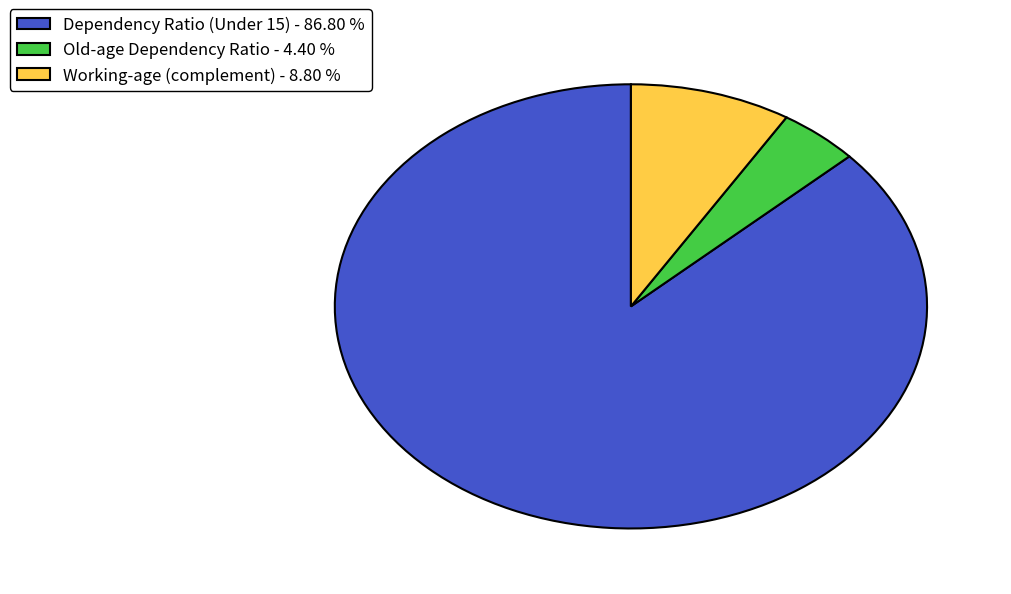

Is the sum of Working-age (complement) - 8.80 % and Dependency Ratio (Under 15) - 86.80 % greater than half?

Yes